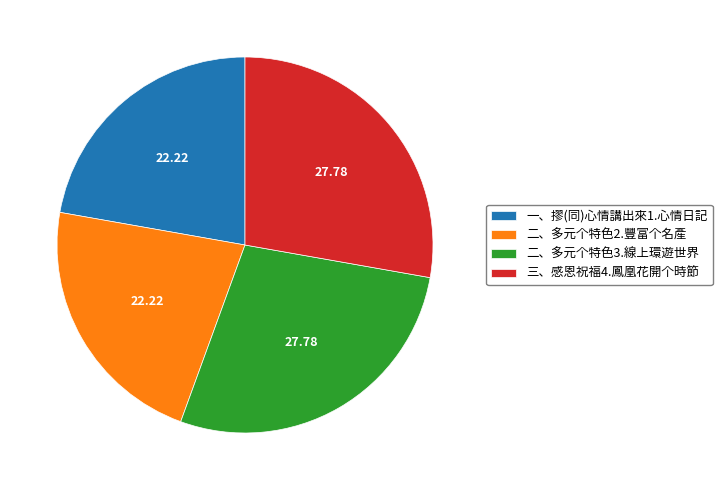

Is 二、多元个特色2.豐富个名產 the majority of the pie?

No